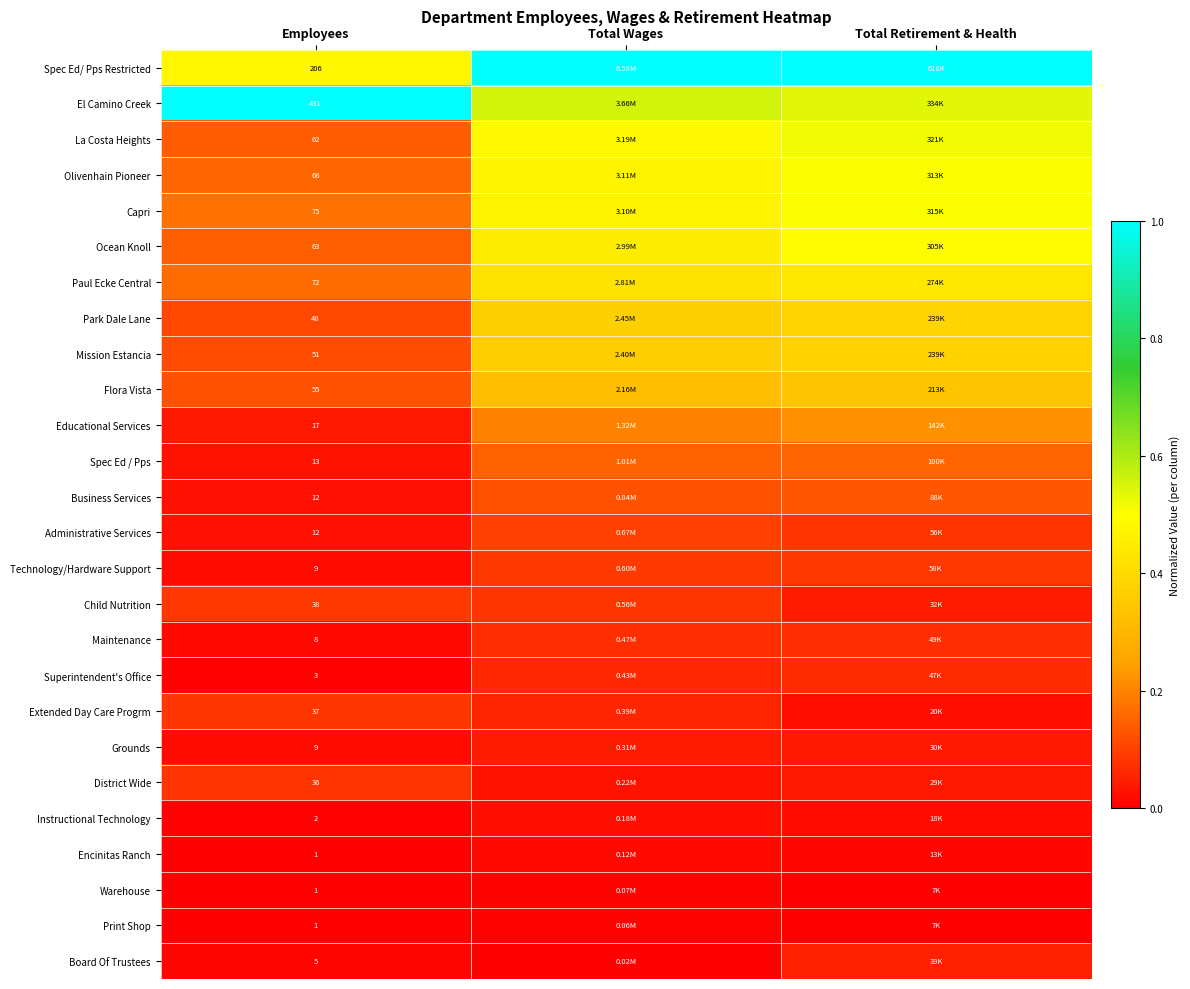

Between Total Wages and Total Retirement & Health, which is larger?

Total Wages